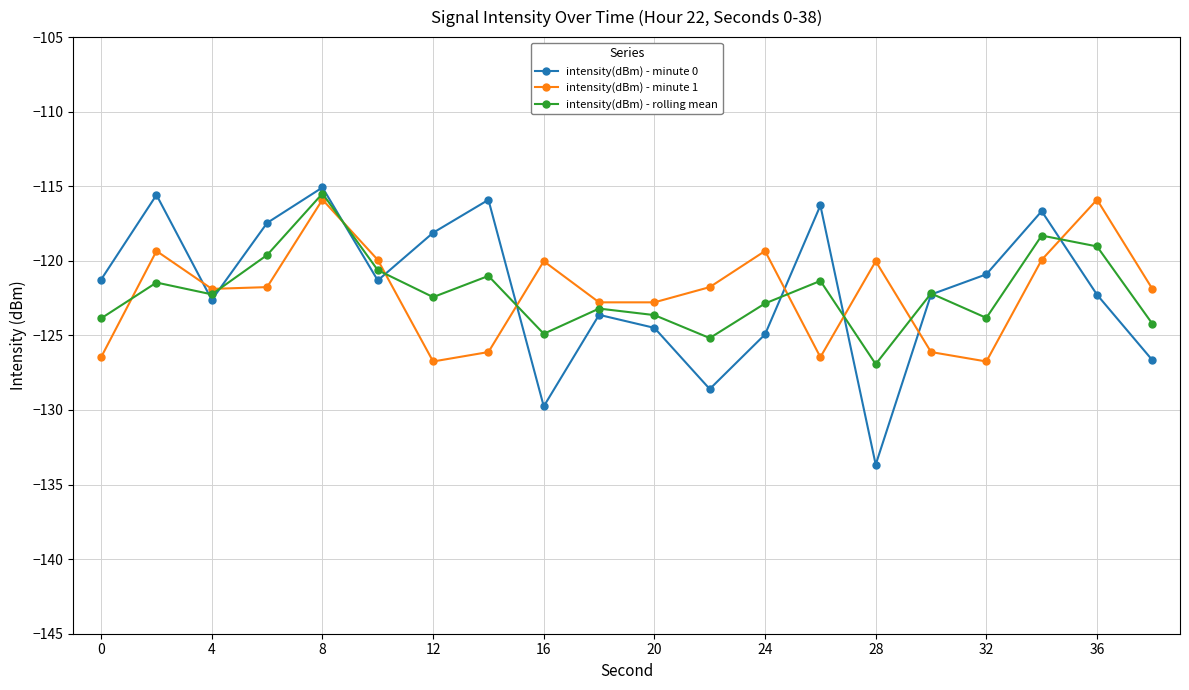

What is the greatest value displayed?

-115.1